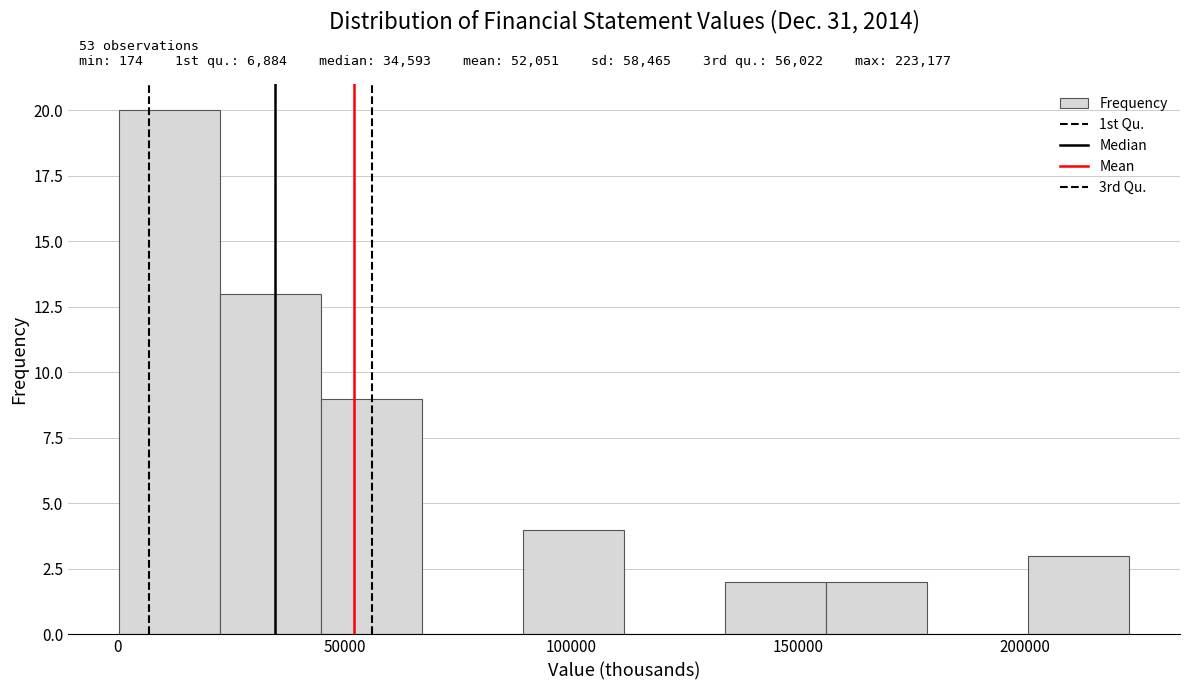

Which range on the x-axis has the tallest bar?

0 to 20000